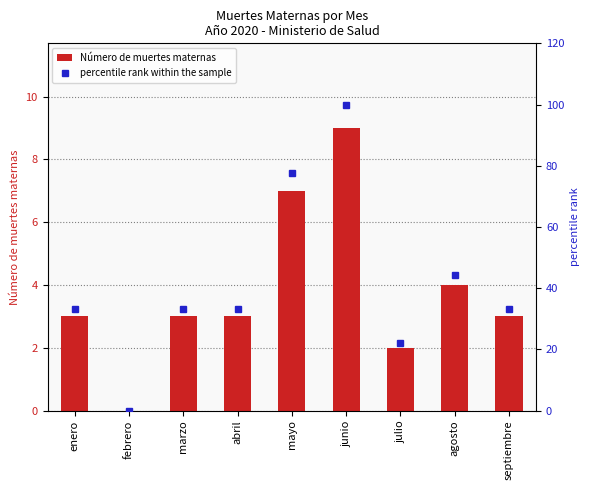

Reading left to right, list all the values displayed in this chart.

Número de muertes maternas: 3.0	0.0	3.0	3.0	7.0	9.0	2.0	4.0	3.0
percentile rank within the sample: 33.3	0.0	33.3	33.3	77.8	100.0	22.2	44.4	33.3